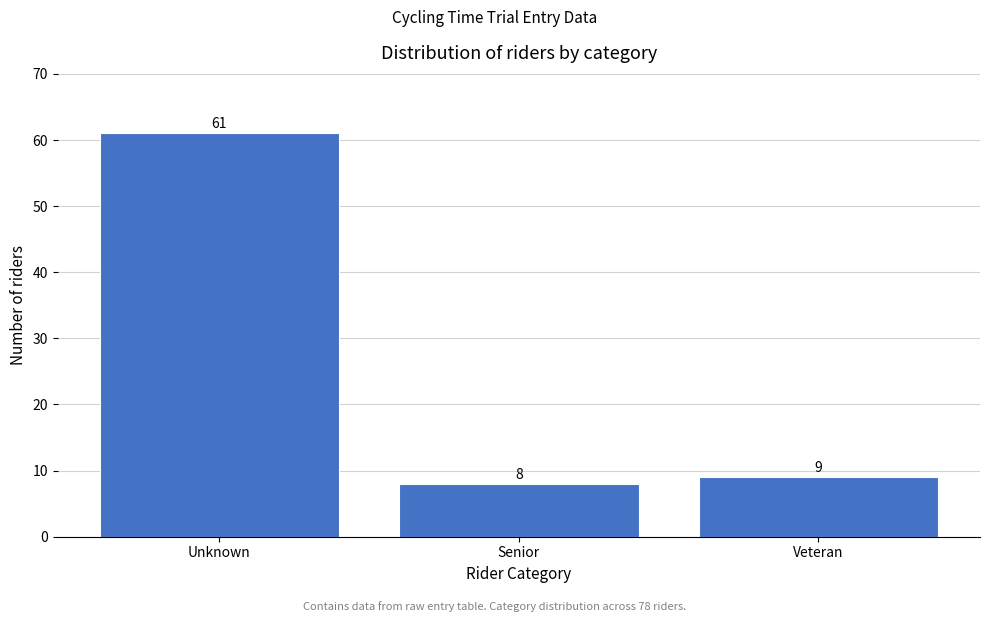

Reading right to left, extract all data points from this chart.

Veteran=9	Senior=8	Unknown=61